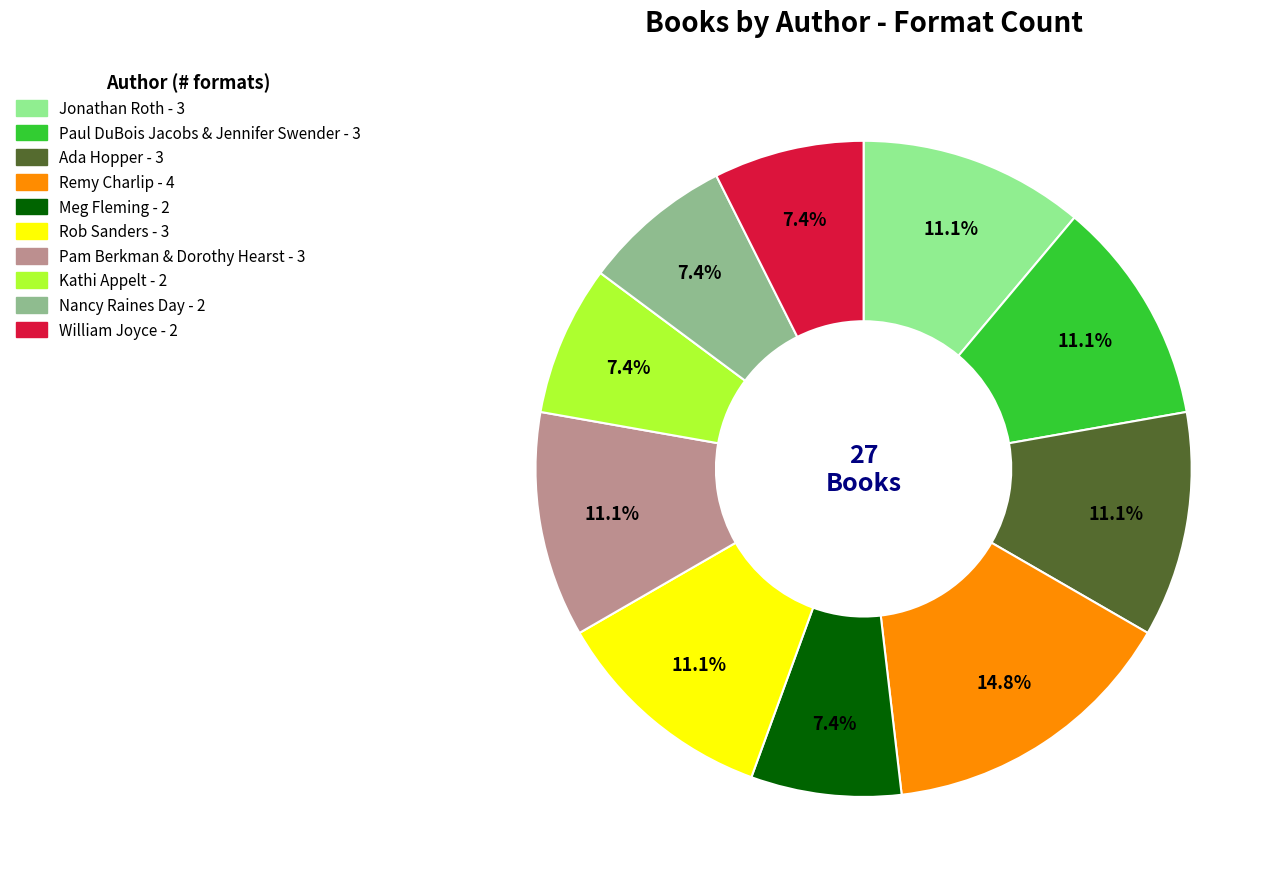

How many segments does this pie chart have?

10